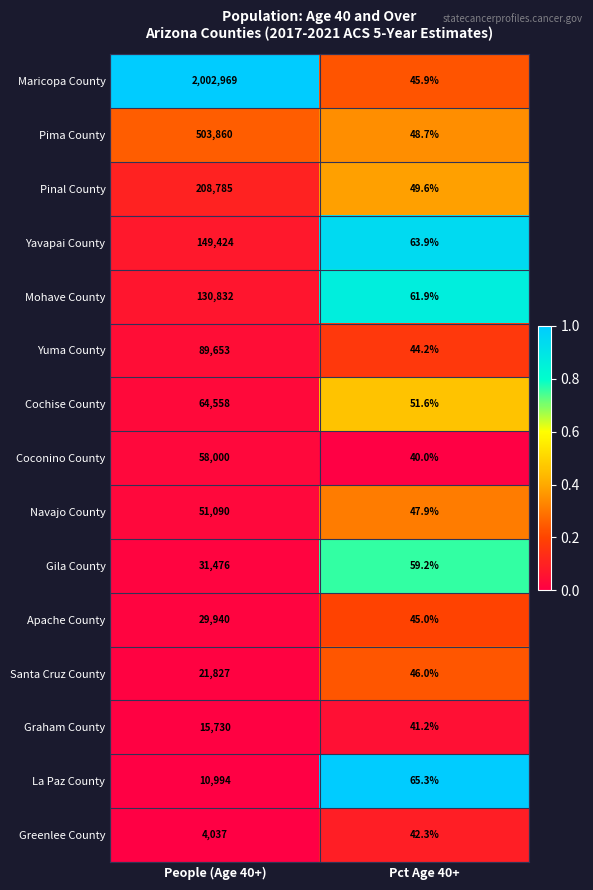

Rank the series at People (Age 40+) from lowest to highest value.

Greenlee County, La Paz County, Graham County, Santa Cruz County, Apache County, Gila County, Navajo County, Coconino County, Cochise County, Yuma County, Mohave County, Yavapai County, Pinal County, Pima County, Maricopa County